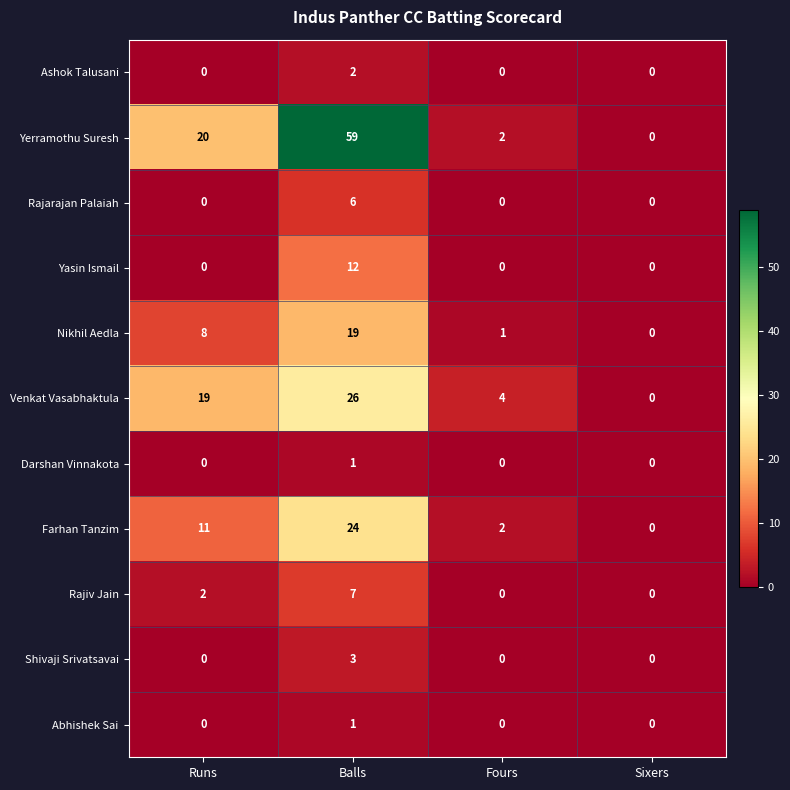

Which category has the highest value across all series?

Balls